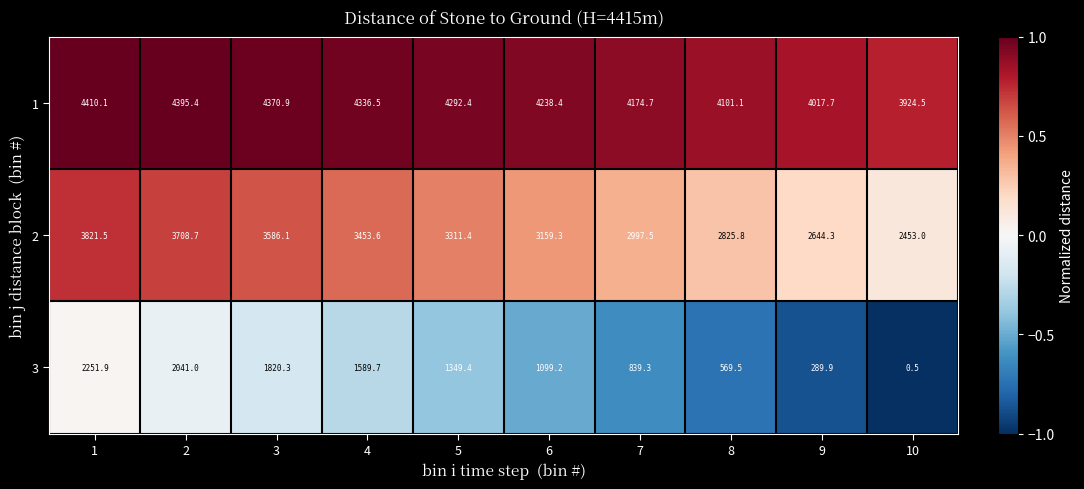

List the series in order of their peak value, highest first.

1, 2, 3